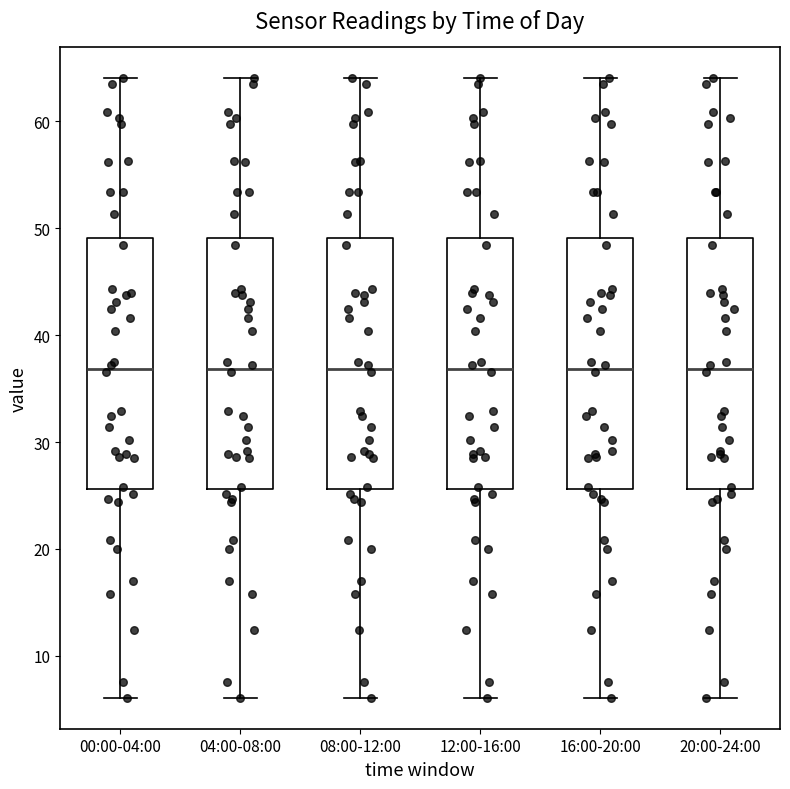

Reading left to right, read every box against the y-axis: the position of its median line, the range the box covers, and the ends of its whiskers. The values are not printed on the chart, so give them approximately, as read against the axis.

00:00-04:00: median 37, box 26 to 49, whiskers 6 to 64
04:00-08:00: median 37, box 26 to 49, whiskers 6 to 64
08:00-12:00: median 37, box 26 to 49, whiskers 6 to 64
12:00-16:00: median 37, box 26 to 49, whiskers 6 to 64
16:00-20:00: median 37, box 26 to 49, whiskers 6 to 64
20:00-24:00: median 37, box 26 to 49, whiskers 6 to 64